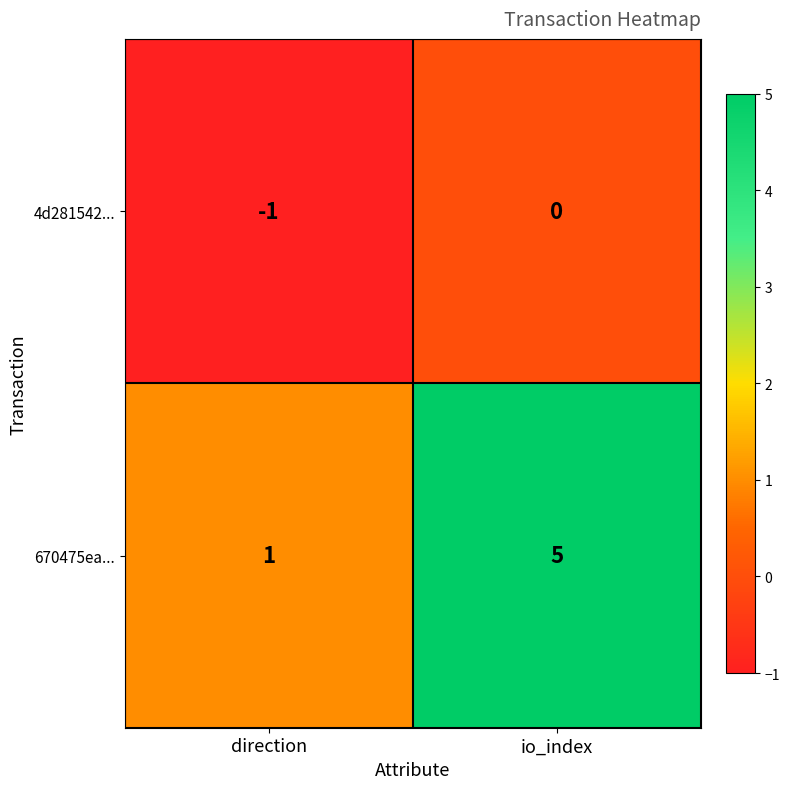

Reading left to right, extract all data points from this chart.

4d281542...: -1	0
670475ea...: 1	5